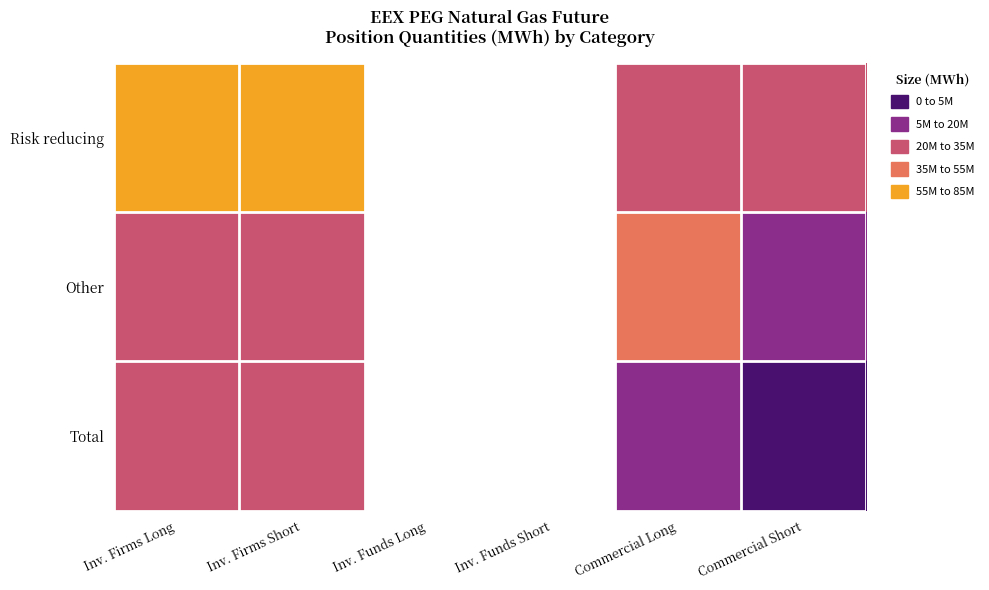

How many values in the Total series are below 48557422?

2